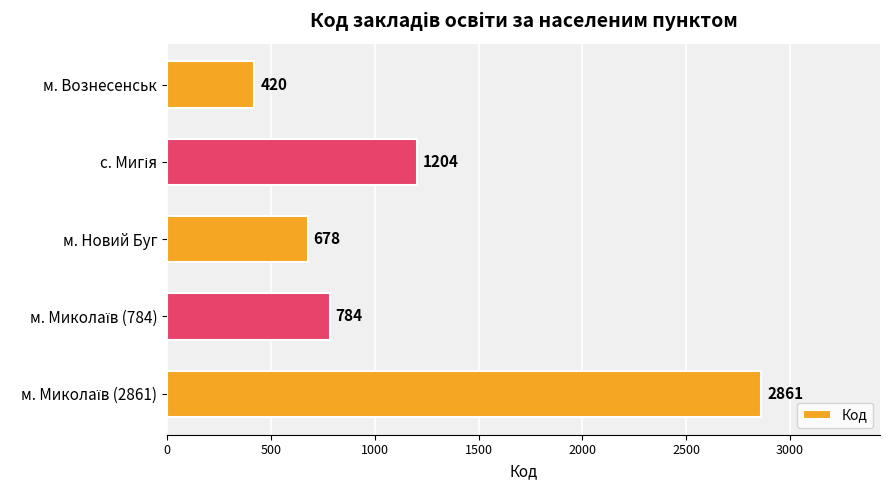

What is the sum of all values?

5947